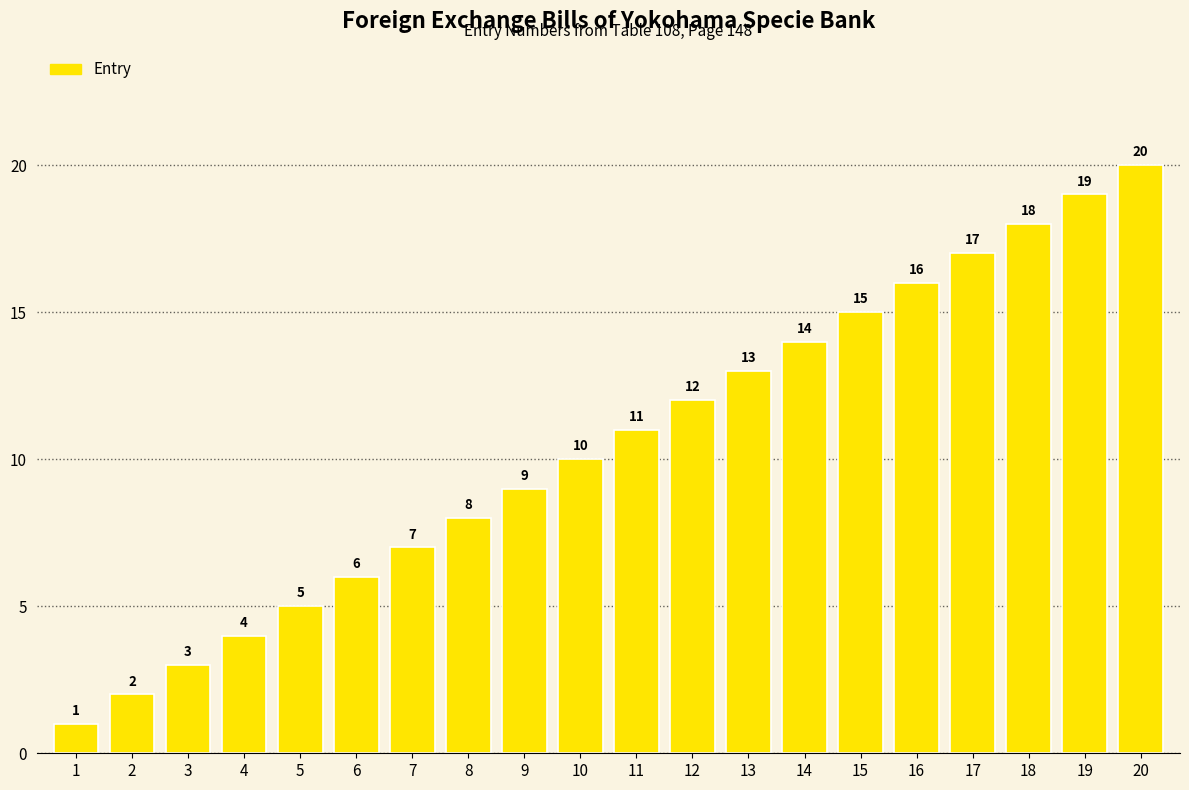

List the labels in order of value, largest first.

20, 19, 18, 17, 16, 15, 14, 13, 12, 11, 10, 9, 8, 7, 6, 5, 4, 3, 2, 1